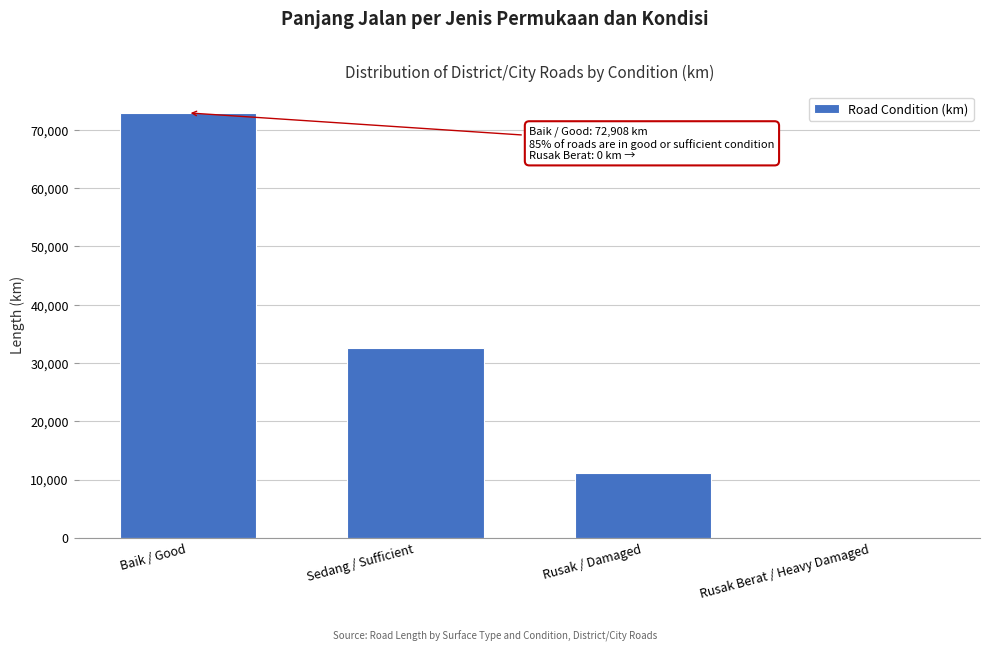

Reading left to right, list all the values displayed in this chart.

Baik / Good=72908	Sedang / Sufficient=32532	Rusak / Damaged=11076	Rusak Berat / Heavy Damaged=0